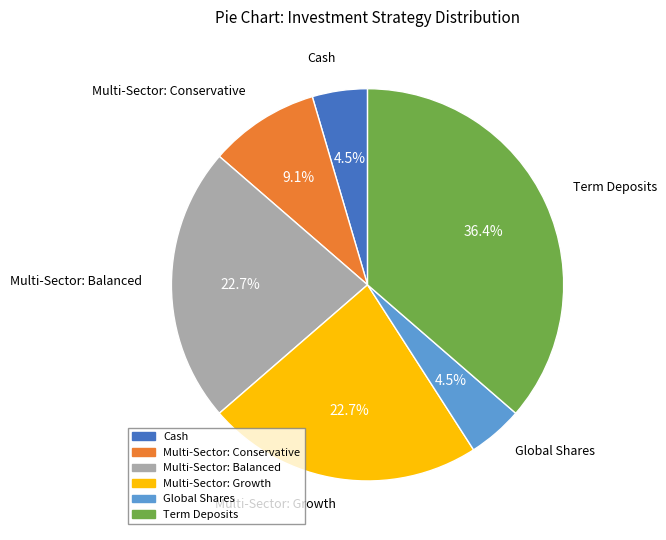

Is there any slice that represents more than half of the pie?

No